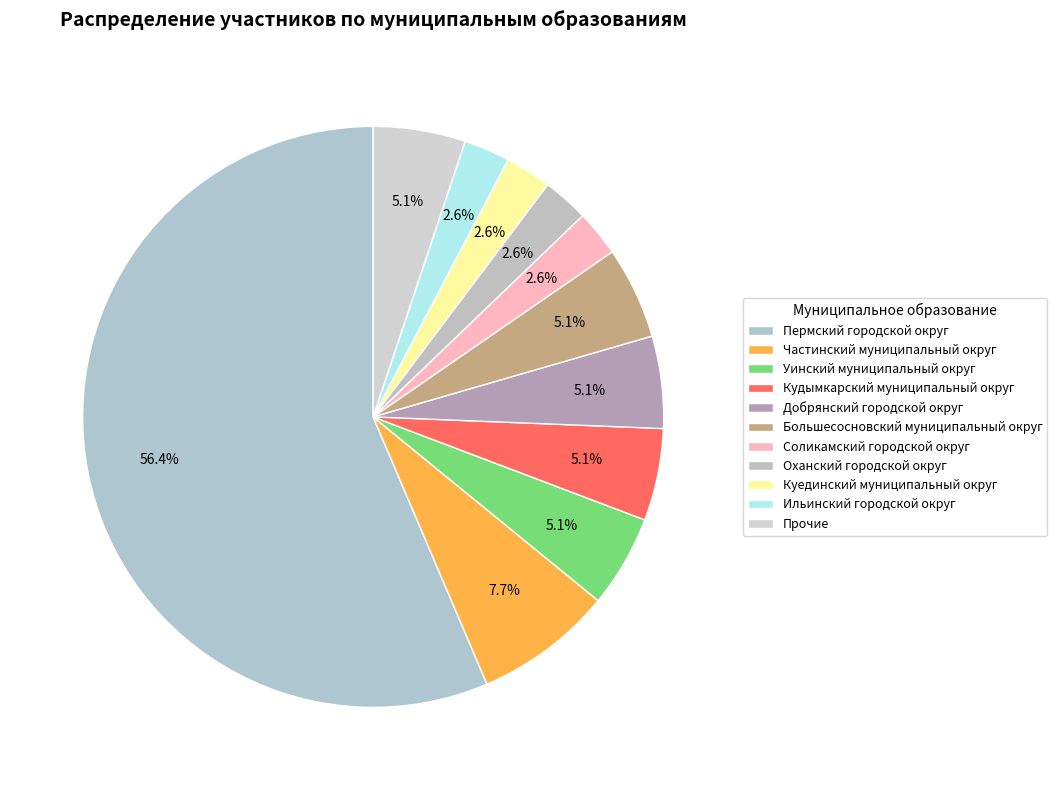

To the nearest percent, what portion does Ильинский городской округ represent?

3%